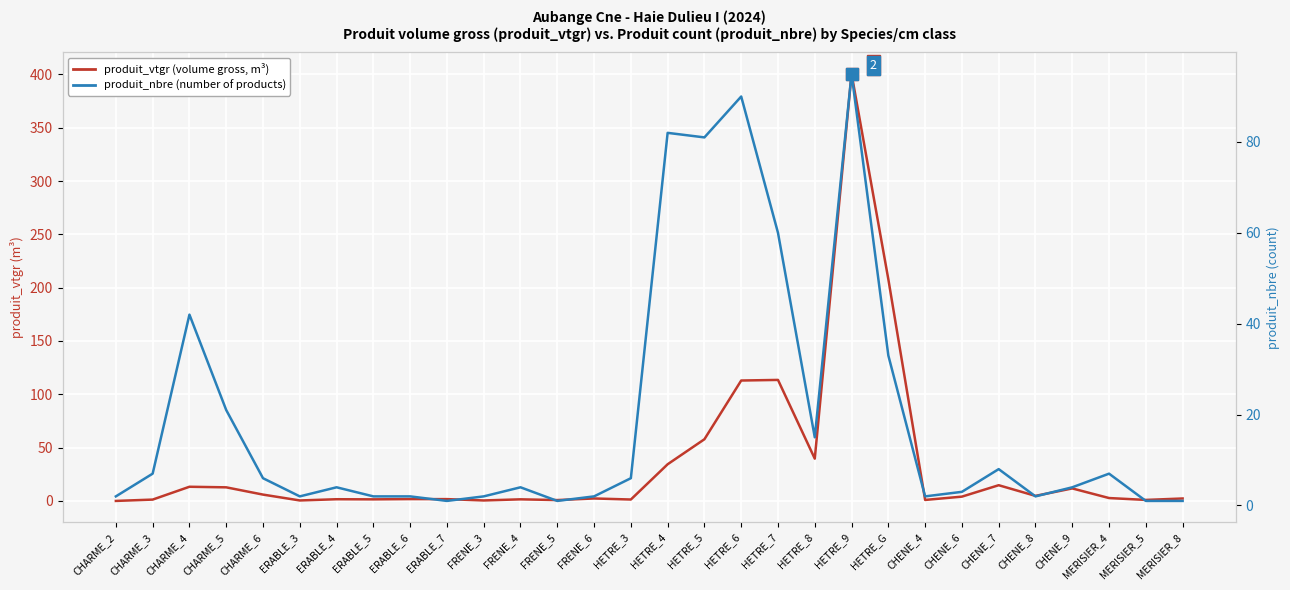

Which category has the highest value in the produit_nbre (number of products) series?

HETRE_9